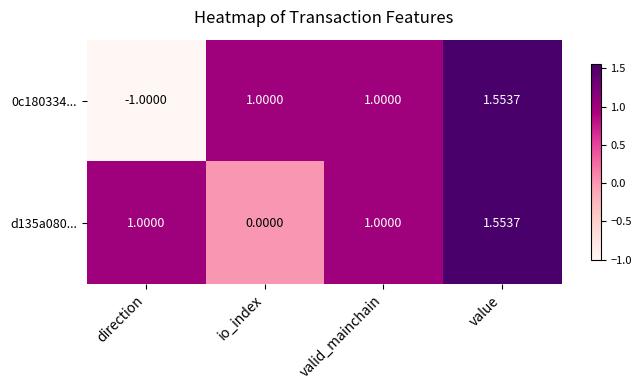

Which category has the lowest value across all series?

direction